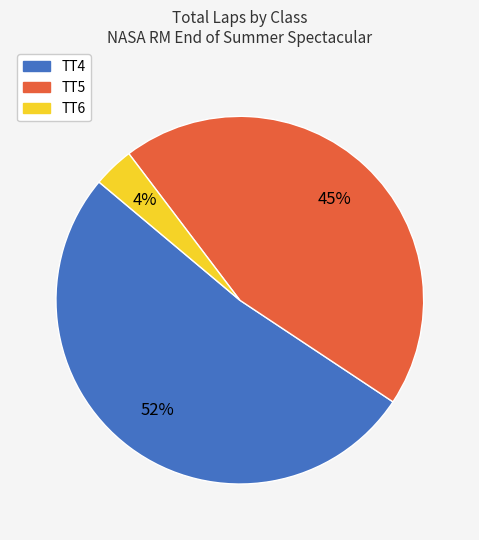

Which slice is the smallest?

TT6